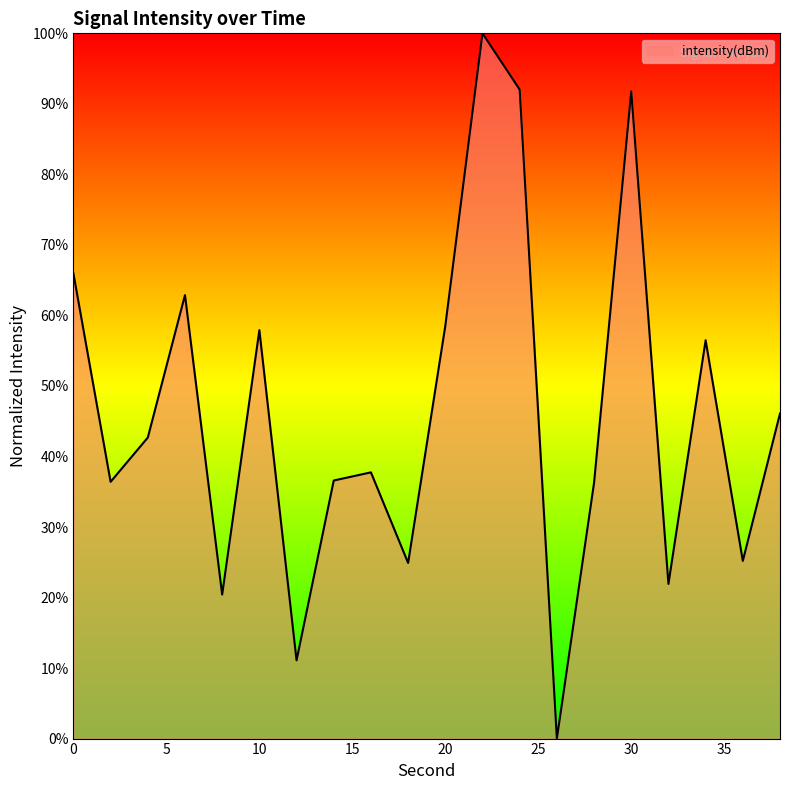

What is the greatest value displayed?

100.0